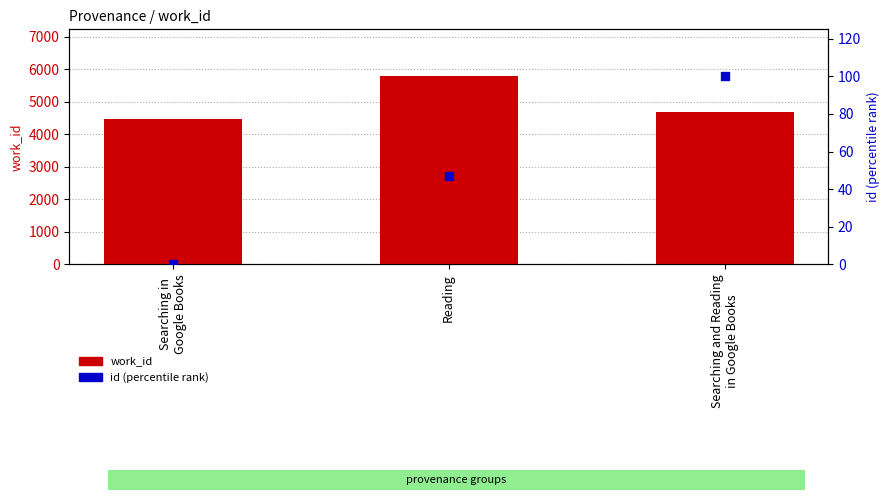

Which series contains the highest Y value?

work_id